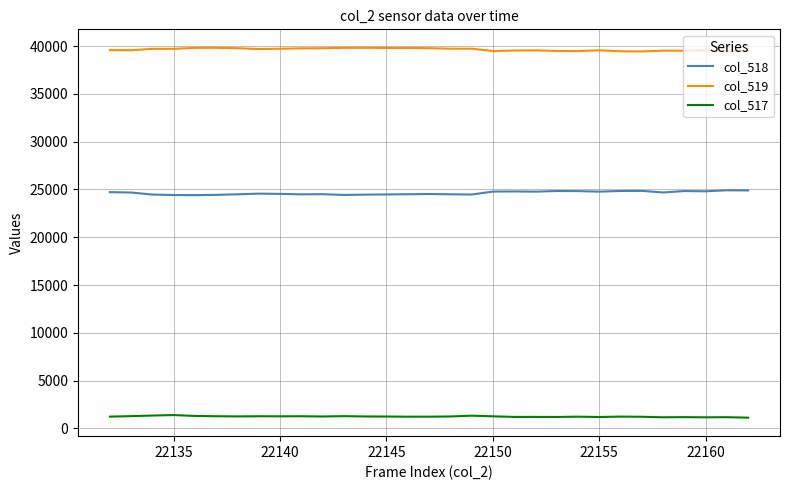

Does the chart display data point markers on the line(s)?

No